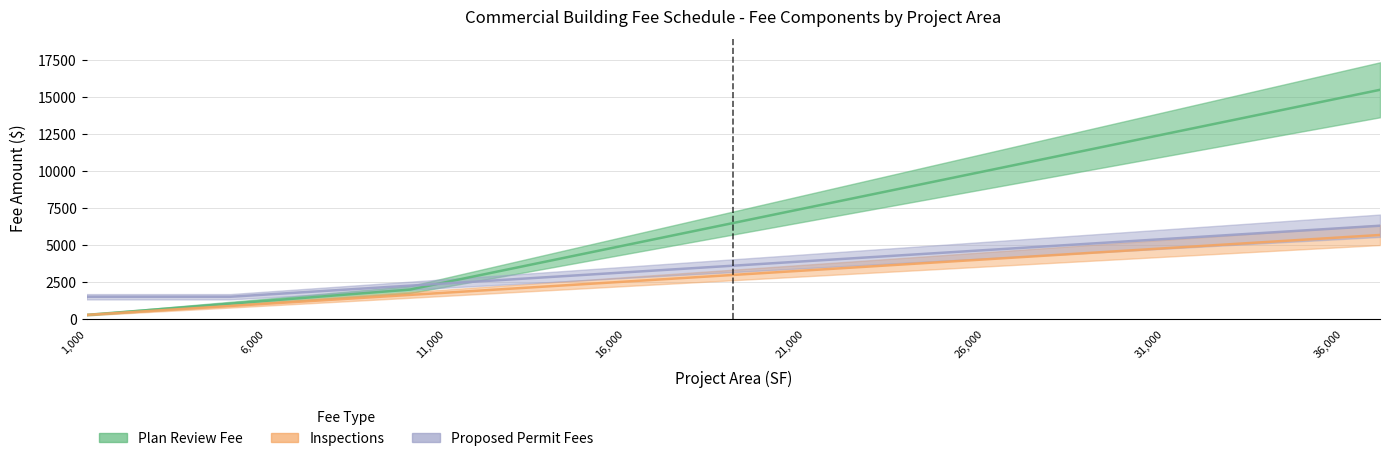

What is the maximum value for Inspections?

5675